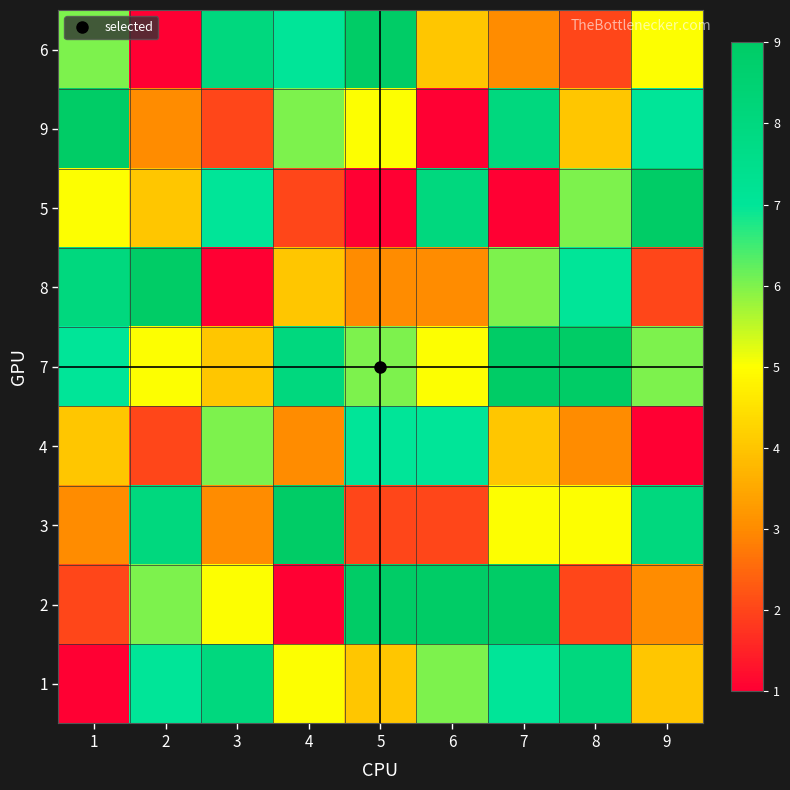

List the series in order of their peak value, lowest first.

4, 1, 6, 9, 5, 8, 7, 3, 2